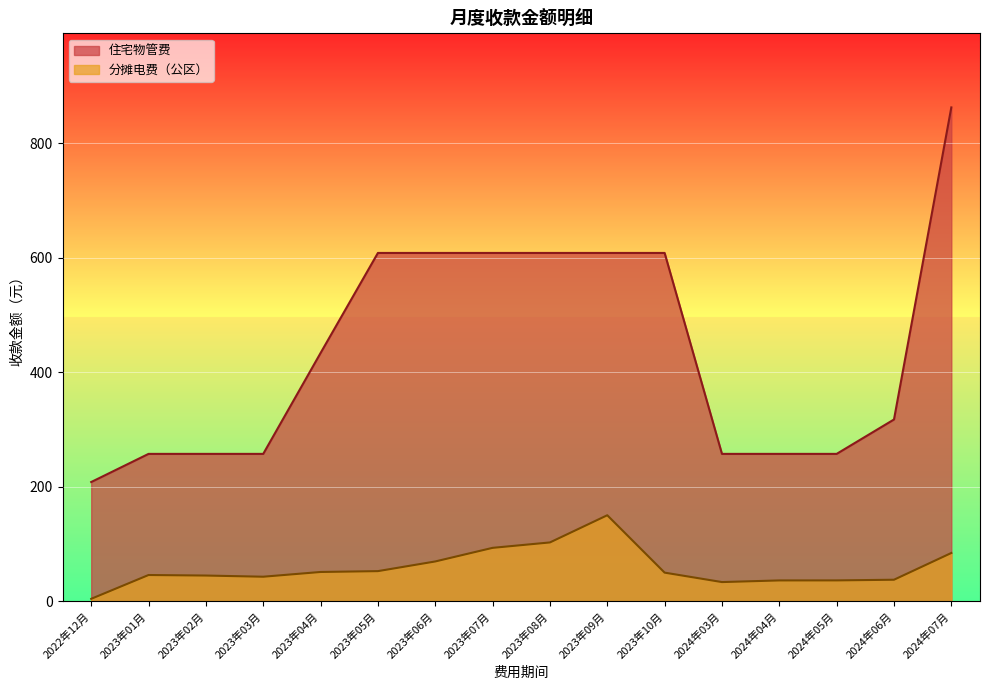

Which series has the widest spread of values?

住宅物管费